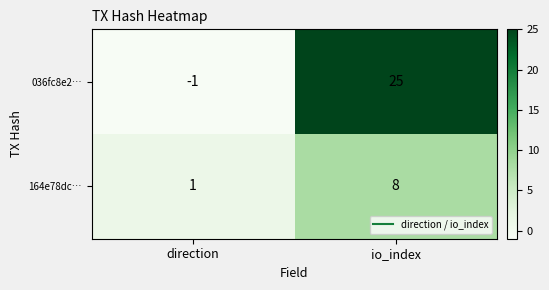

True or false: 036fc8e2… has a value of 37 at io_index.

False